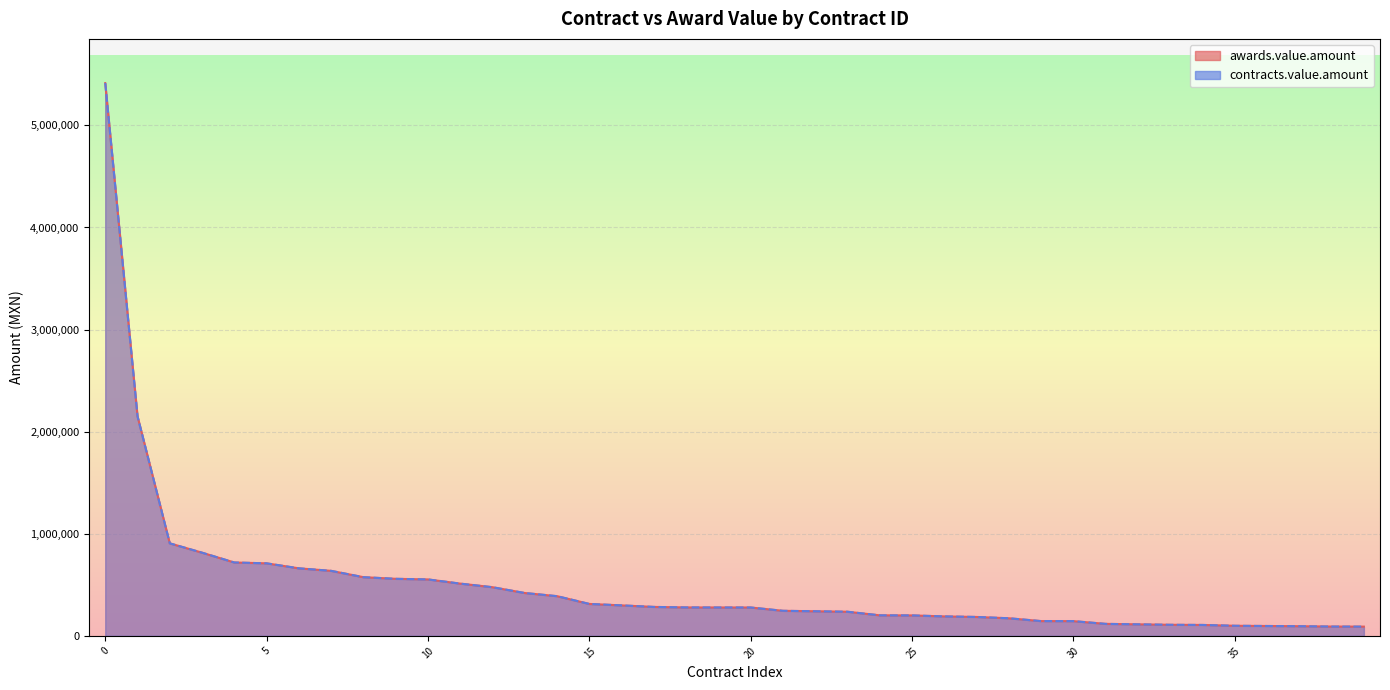

Reading right to left, list all the values displayed in this chart.

awards.value.amount: 90535.0	91242.6	94708.0	96774.0	98885.0	107052.8	108571.4	113088.1	117520.9	144363.1	144684.8	172475.0	185250.0	190680.0	200436.0	201224.5	236380.0	241110.0	245581.0	278000.0	278179.4	278608.0	283600.0	298620.0	312840.0	388890.0	419824.0	476632.8	511859.0	552940.2	558860.0	575000.0	636900.0	661674.0	710586.2	718770.0	815000.0	906340.0	2151508.3	5414249.5
contracts.value.amount: 90535.0	91242.6	94708.0	96774.0	98885.0	107052.8	108571.4	113088.1	117520.9	144363.1	144684.8	172475.0	185250.0	190680.0	200436.0	201224.5	236380.0	241110.0	245581.0	278000.0	278179.4	278608.0	283600.0	298620.0	312840.0	388890.0	419824.0	476632.8	511859.0	552940.2	558860.0	575000.0	636900.0	661674.0	710586.2	718770.0	815000.0	906340.0	2151508.3	5414249.5